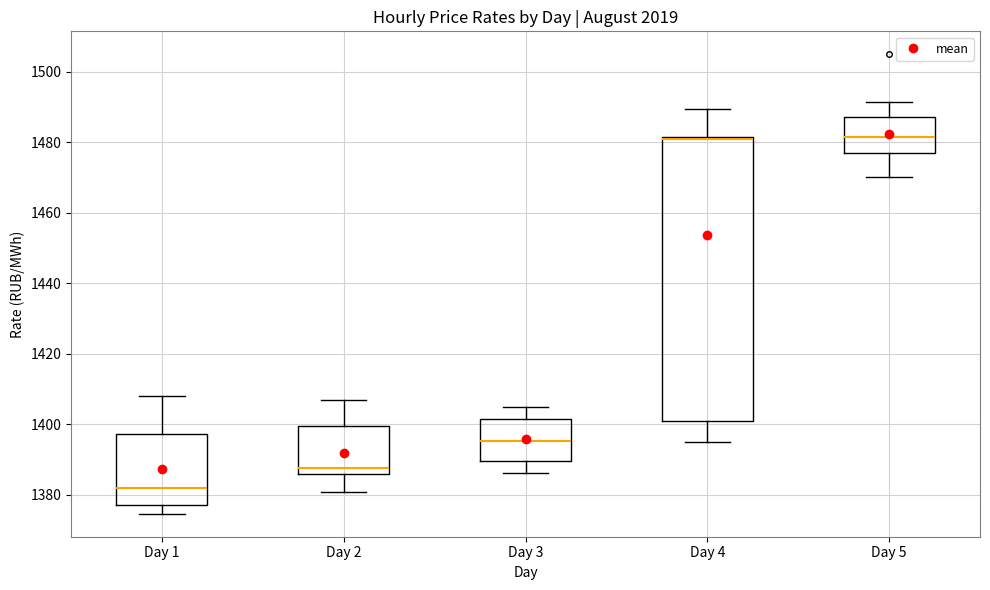

Where is the upper edge of the box for Day 3 on the y-axis? The values are not printed on the chart, so give them approximately, as read against the axis.

1402